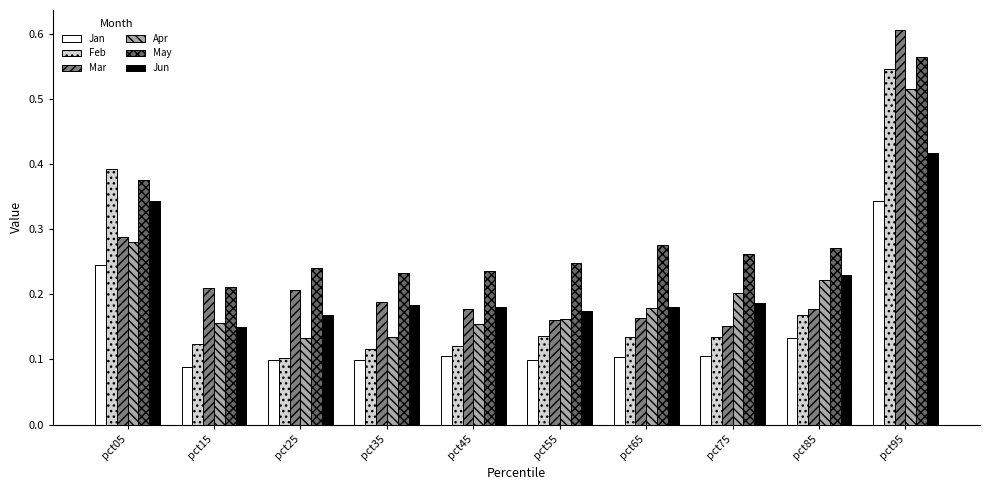

Which series has the widest spread of values?

Mar